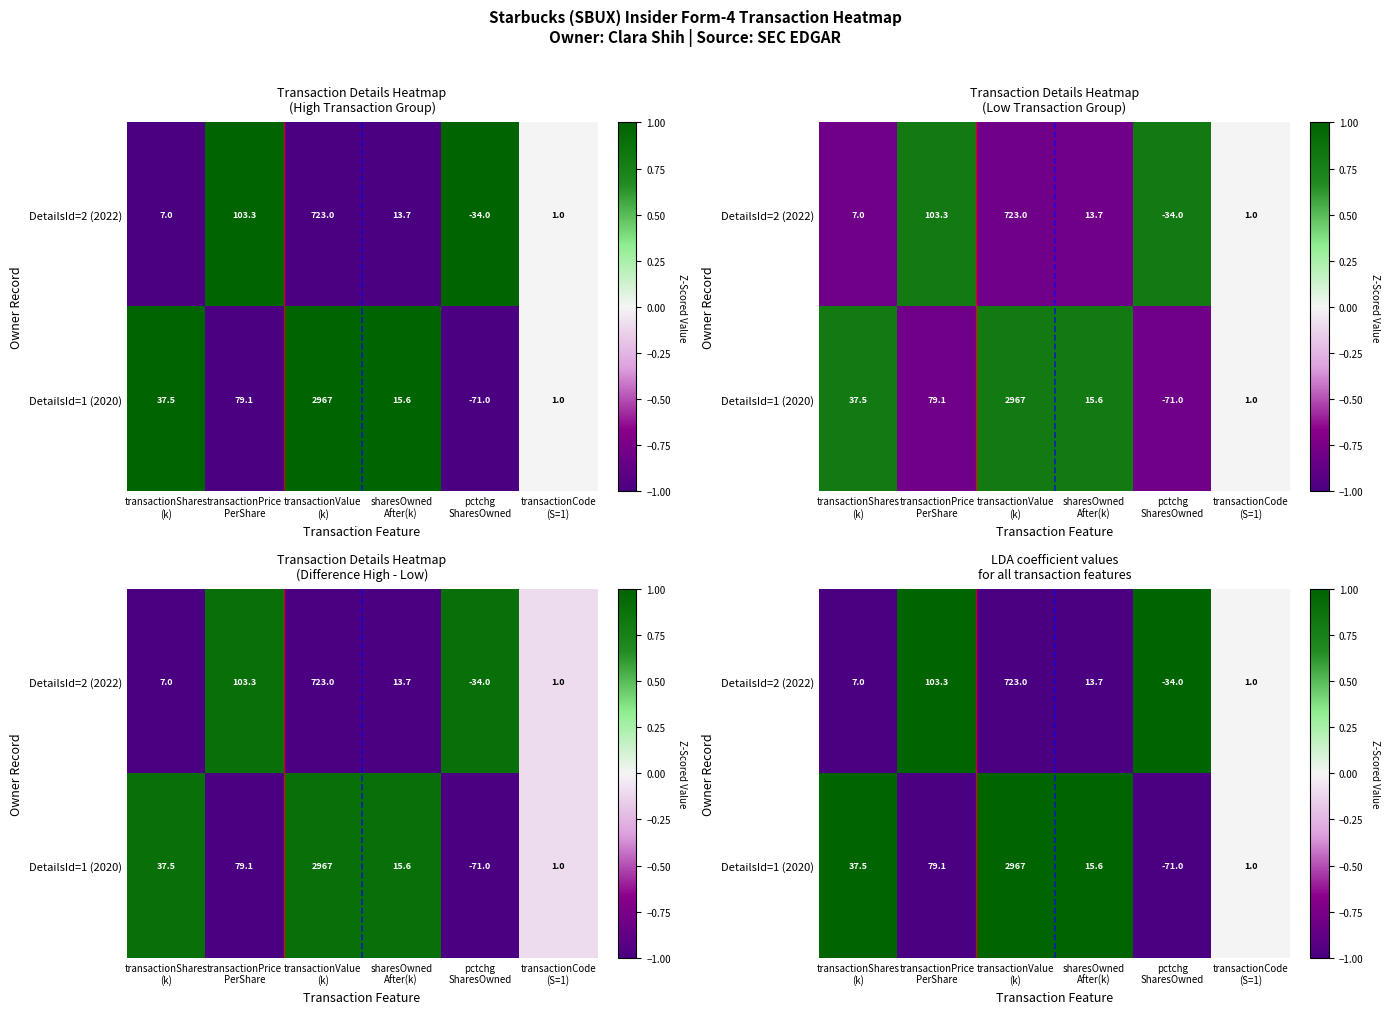

Which series has the largest range (max minus min)?

DetailsId=2 (2022)